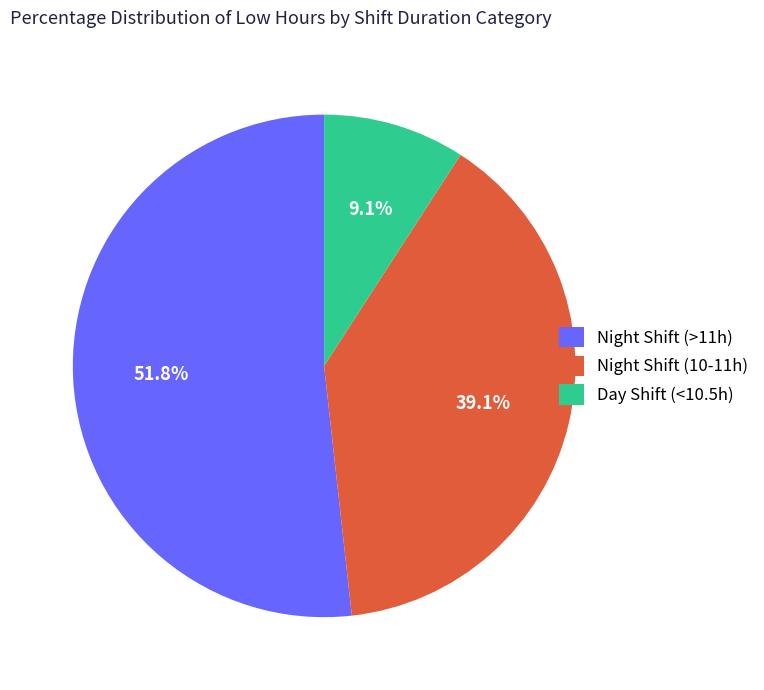

Rank the categories by value from highest to lowest.

Night Shift (>11h), Night Shift (10-11h), Day Shift (<10.5h)